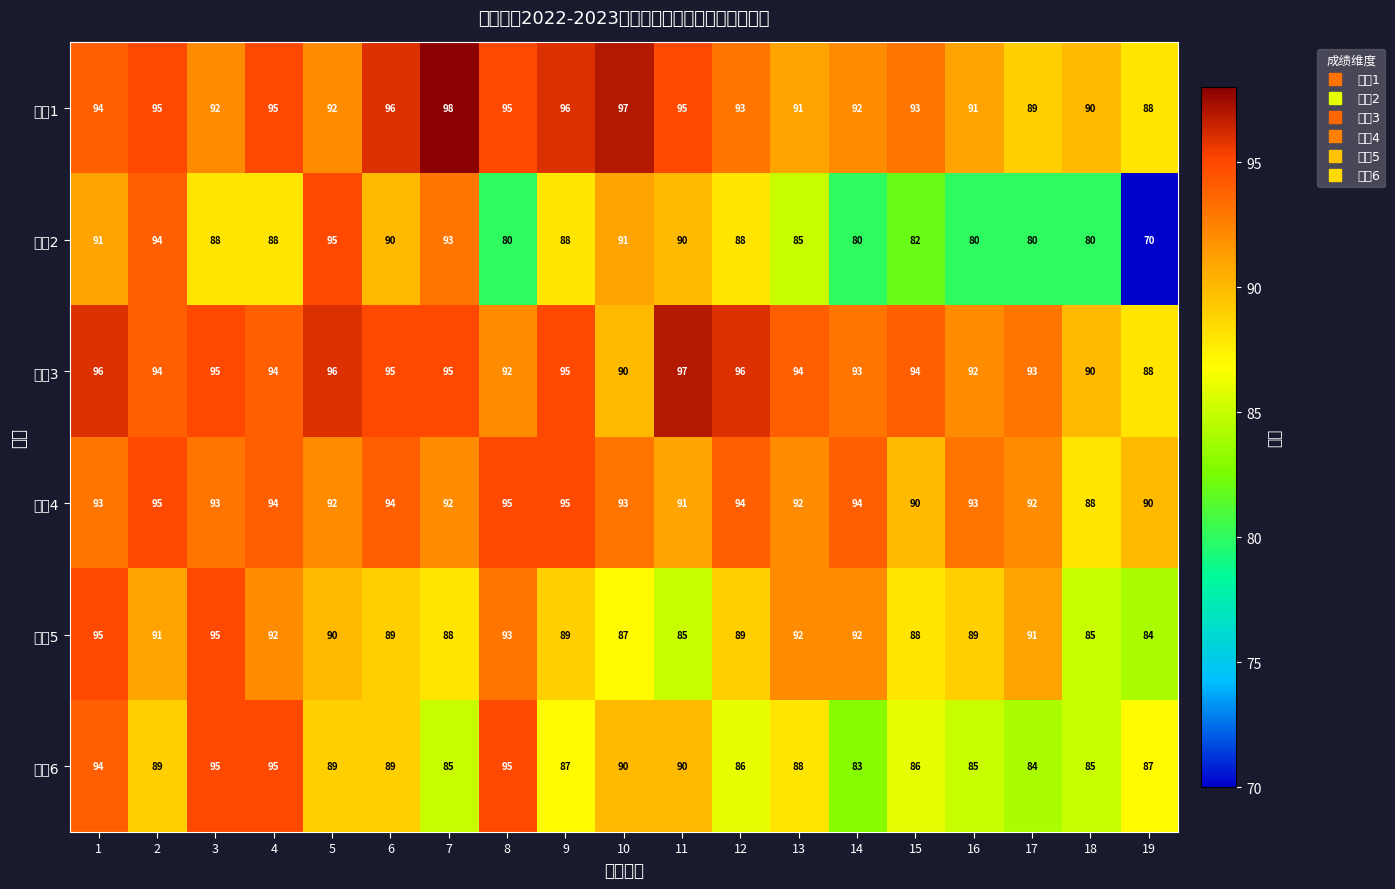

Which series changed the most between 9 and 10?

成绩3